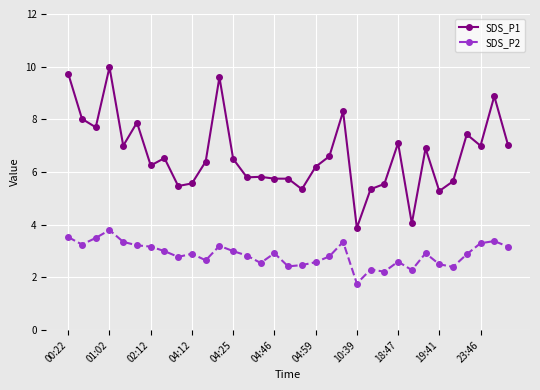

What is the value of the SDS_P2 point at the 21st from the left?

3.4